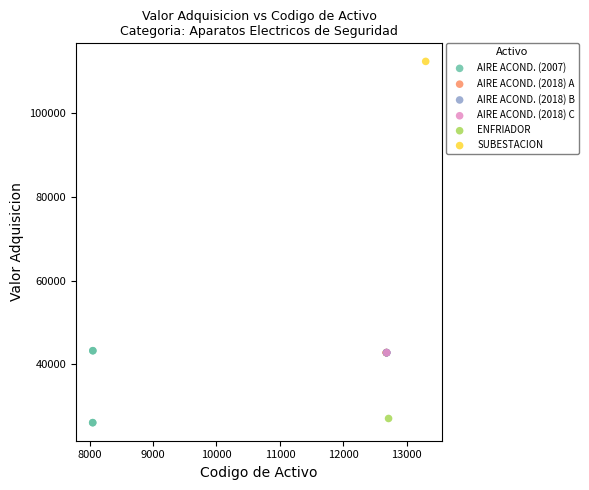

What are all the series names shown in the legend?

AIRE ACOND. (2007), AIRE ACOND. (2018) A, AIRE ACOND. (2018) B, AIRE ACOND. (2018) C, ENFRIADOR, SUBESTACION